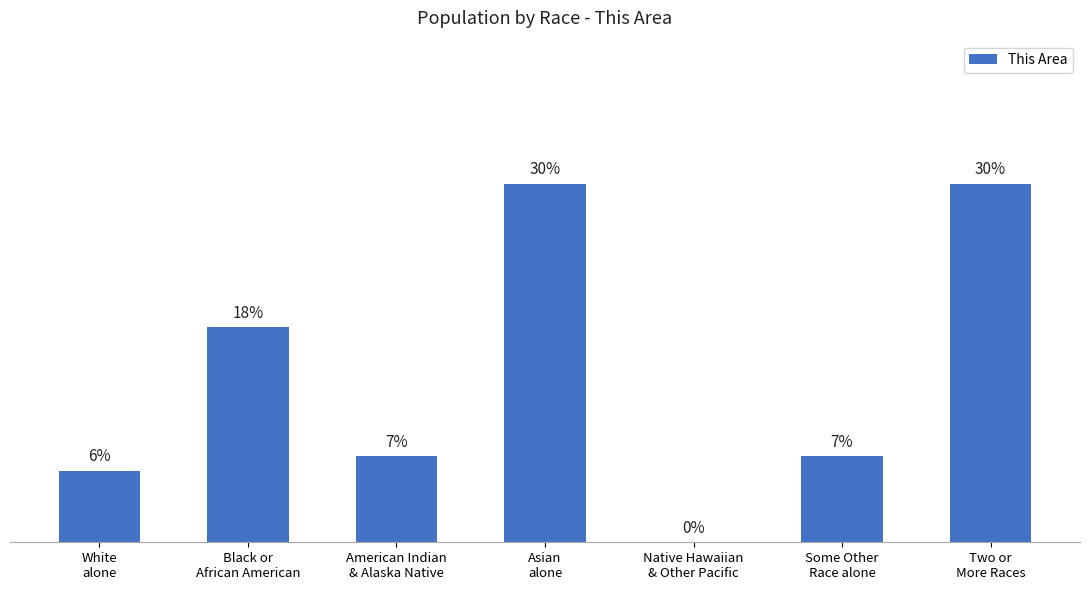

What position from the left is Black or
African American?

2